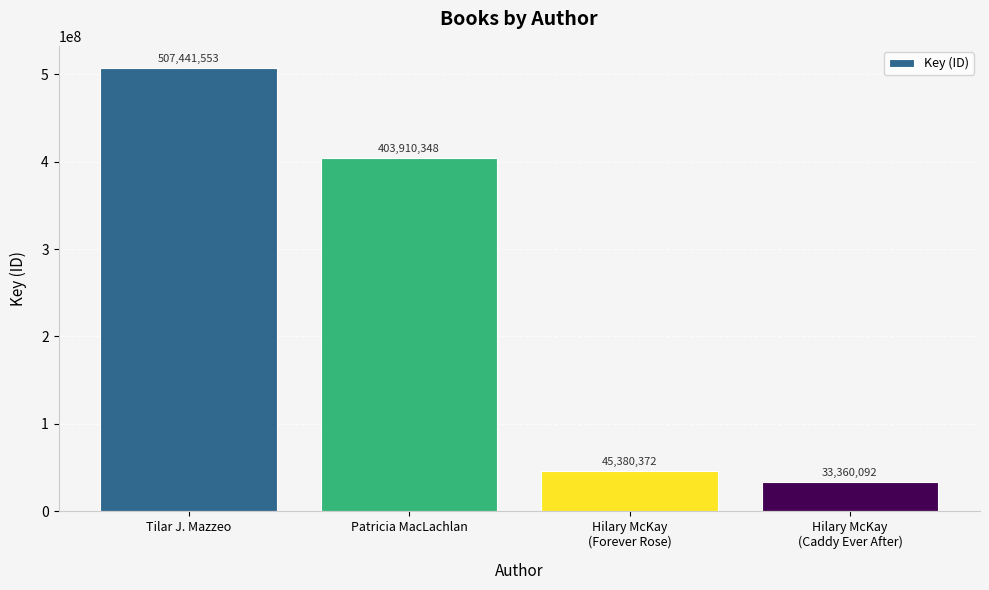

How many values are below 403910348?

2